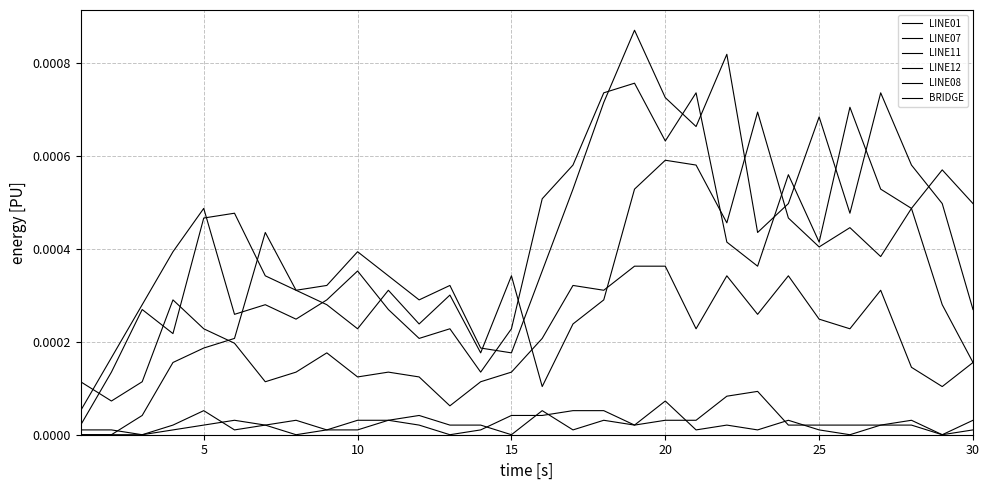

How many lines are shown in the chart?

6